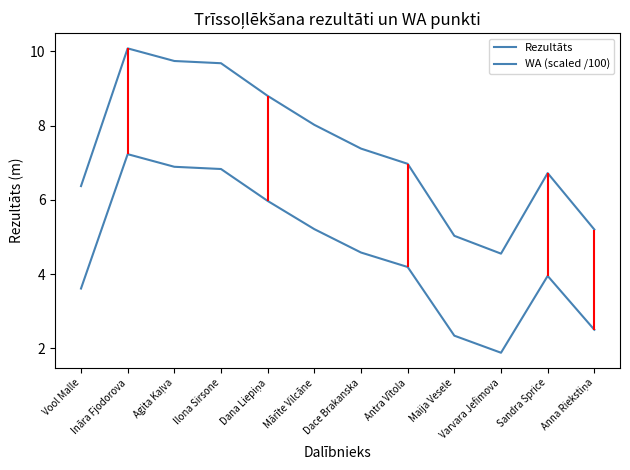

Does the chart display data point markers on the line(s)?

No